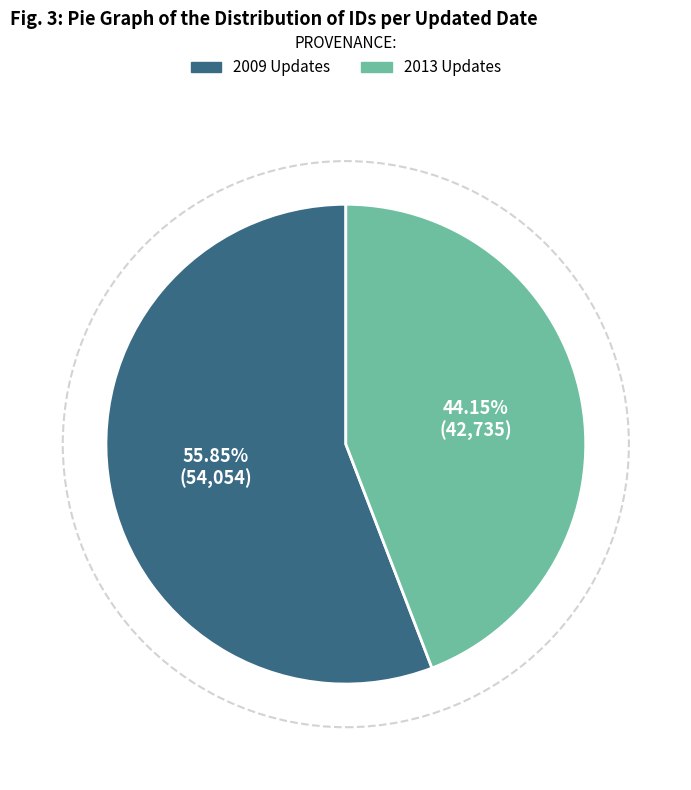

Is there any slice that represents more than half of the pie?

Yes